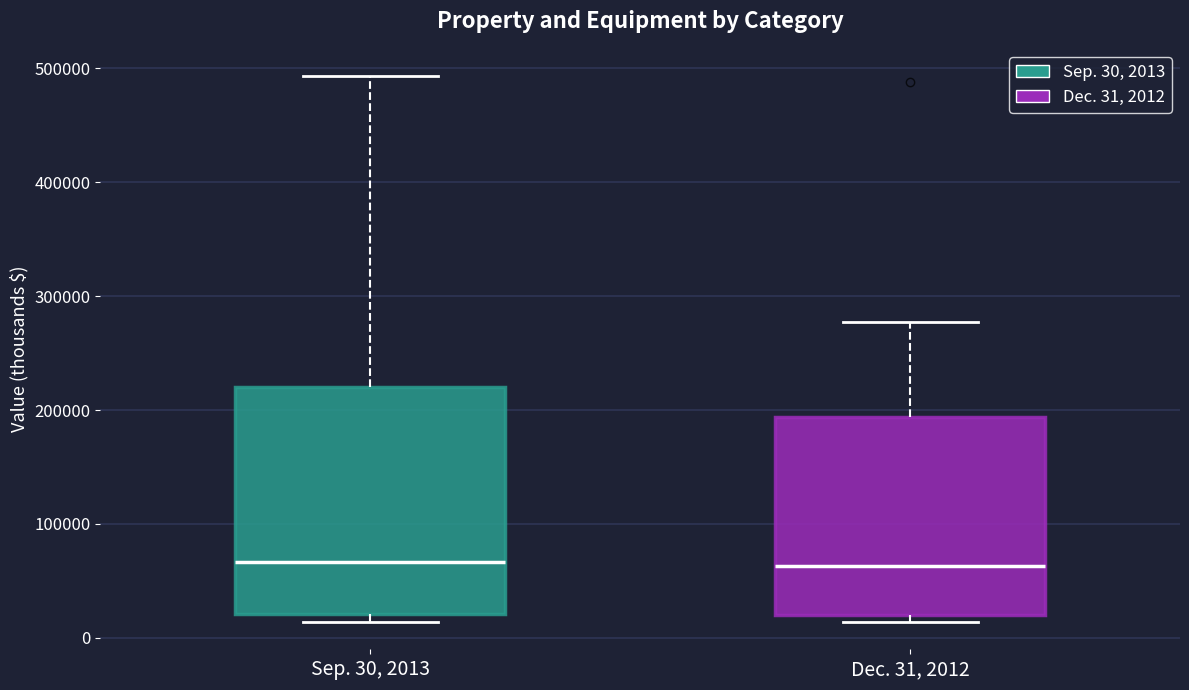

Comparing the boxes themselves (not the whiskers), which one is the tallest?

Sep. 30, 2013